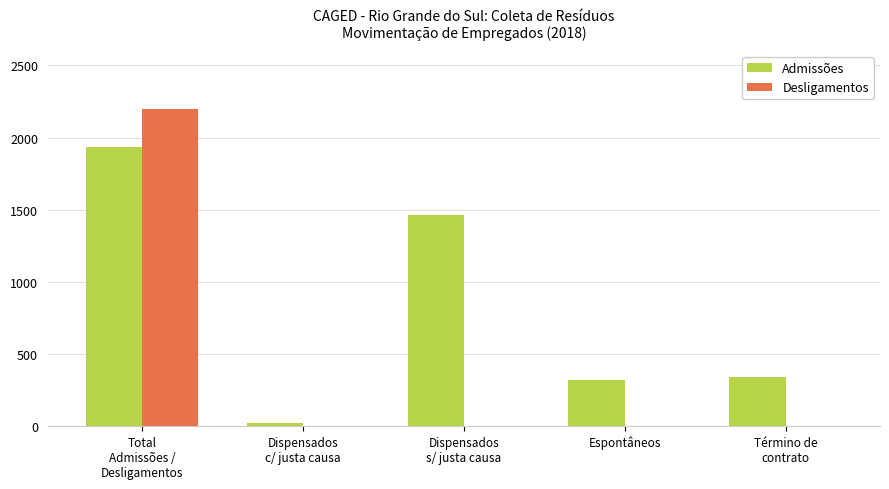

Reading left to right, transcribe all the data shown in this chart.

Admissões: Total
Admissões /
Desligamentos=1932	Dispensados
c/ justa causa=25	Dispensados
s/ justa causa=1463	Espontâneos=321	Término de
contrato=339
Desligamentos: Total
Admissões /
Desligamentos=2197	Dispensados
c/ justa causa=0	Dispensados
s/ justa causa=0	Espontâneos=0	Término de
contrato=0